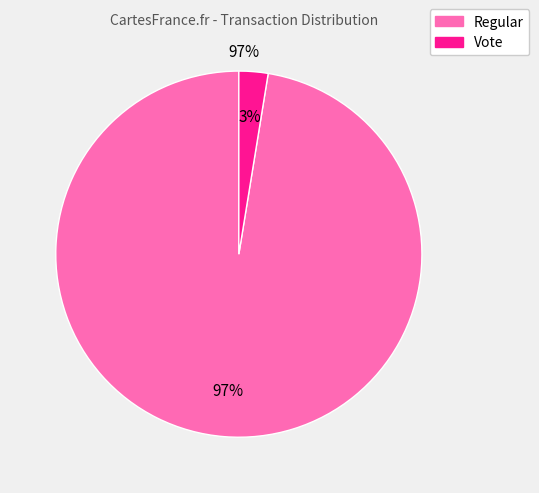

To the nearest percent, what is the average slice percentage?

50%